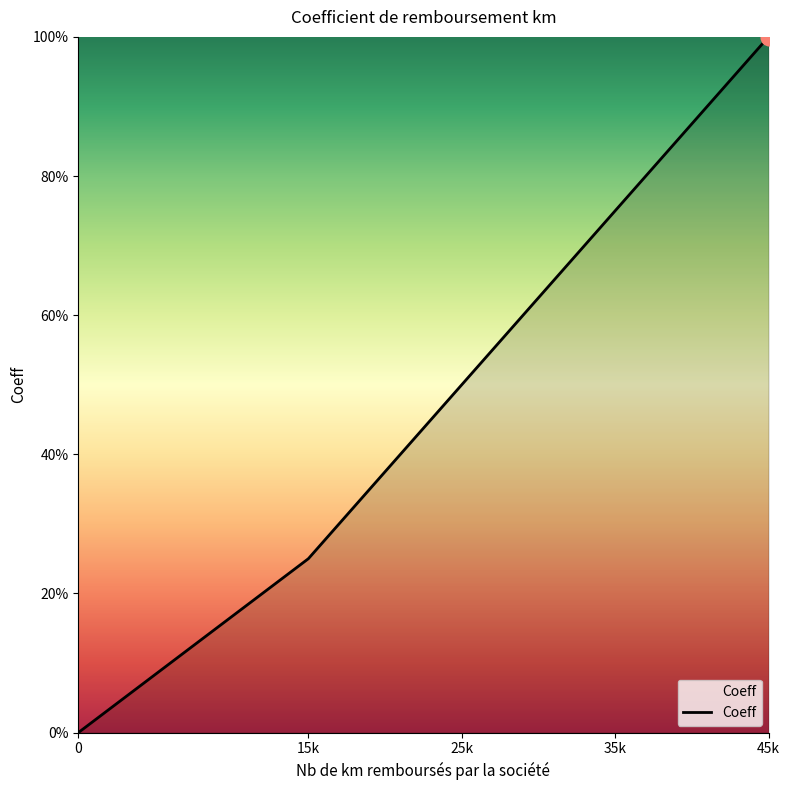

Reading right to left, extract all data points from this chart.

1.0	0.8	0.5	0.2	0.0